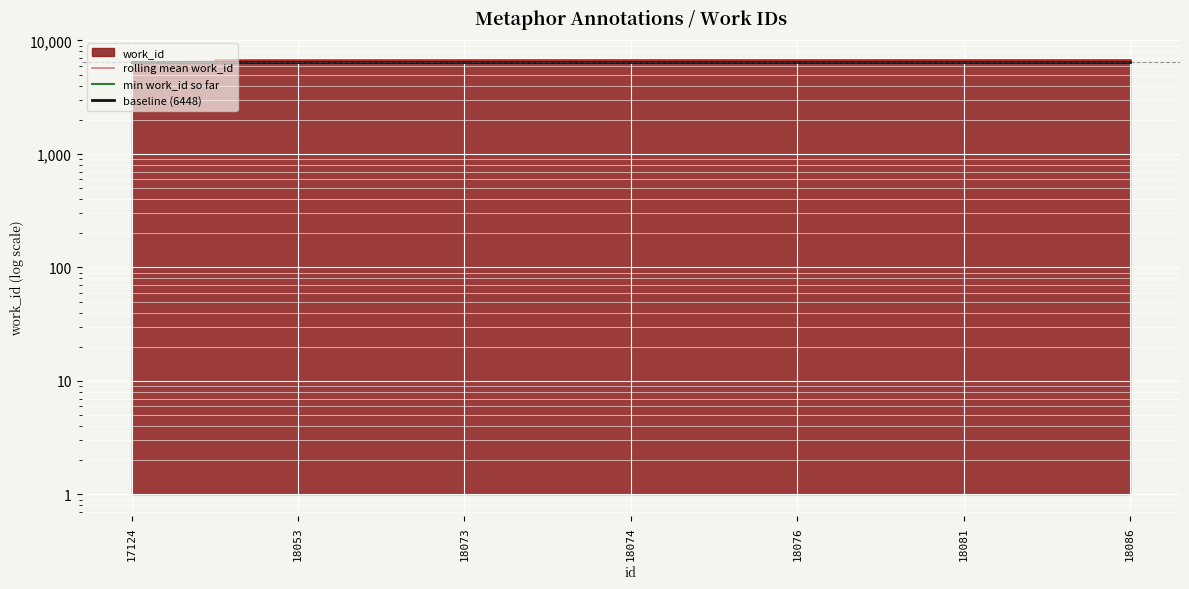

Rank the categories by baseline (6448) value from highest to lowest.

17124, 18053, 18073, 18074, 18076, 18081, 18086